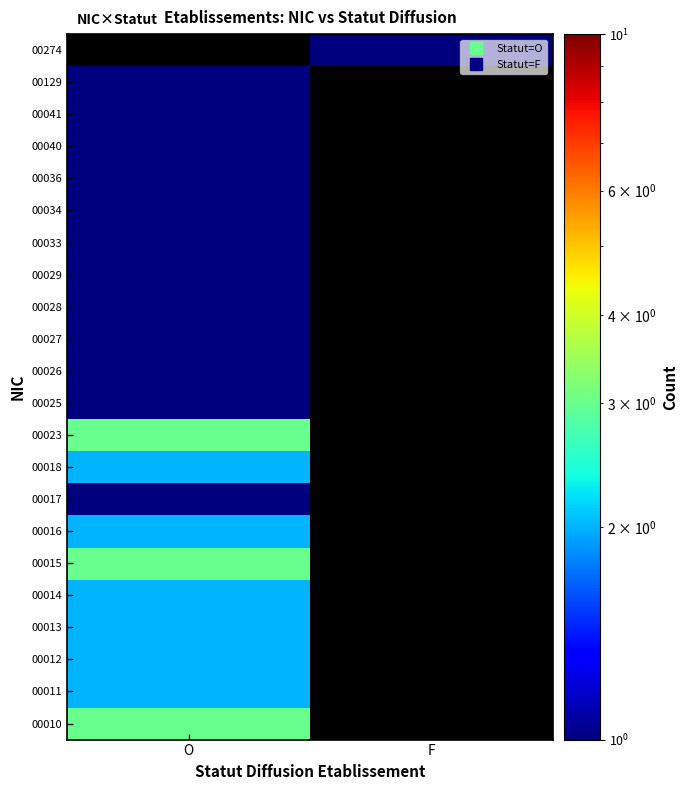

Rank the series by their maximum value, from lowest to highest.

00017, 00025, 00026, 00027, 00028, 00029, 00033, 00034, 00036, 00040, 00041, 00129, 00011, 00012, 00013, 00014, 00016, 00018, 00010, 00015, 00023, 00274